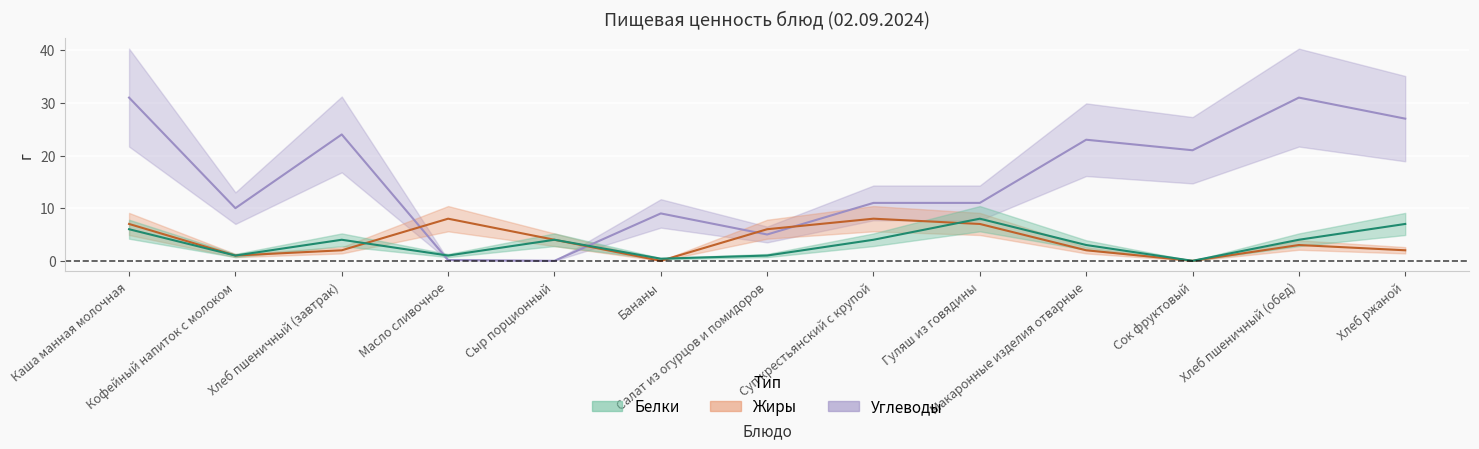

What value does the Углеводы series have at Масло сливочное?

0.1